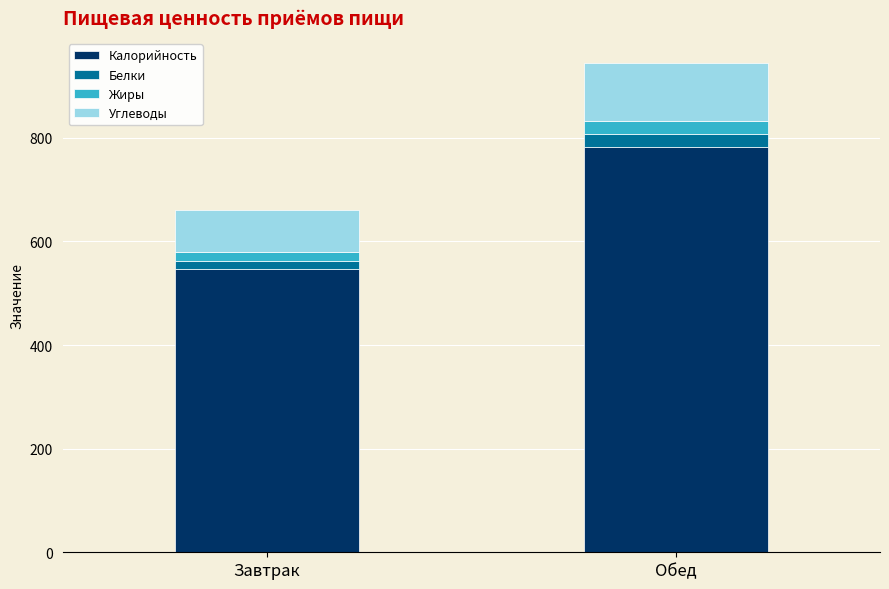

What is the sum of all Калорийность values?

1329.5